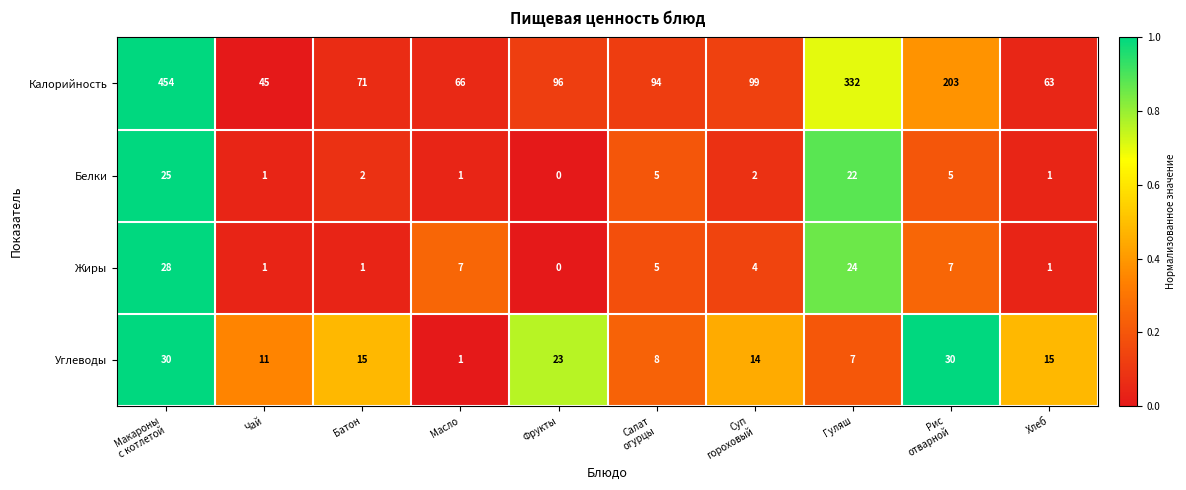

At how many categories does at least one series exceed 33?

10